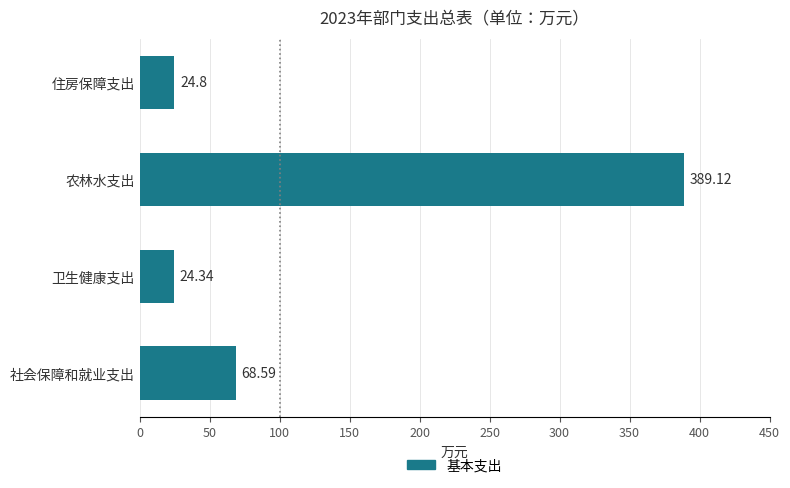

What is the greatest value displayed?

389.1